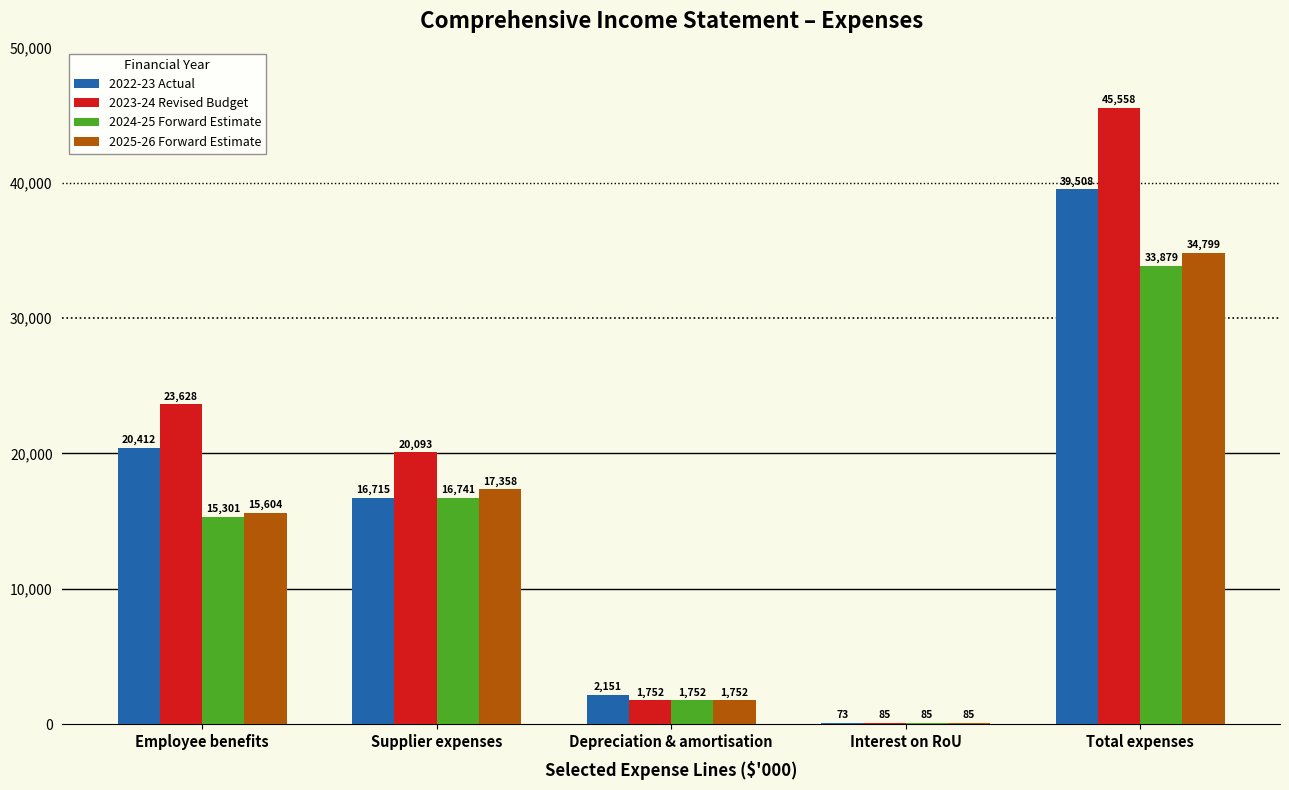

How many groups of bars are there?

5